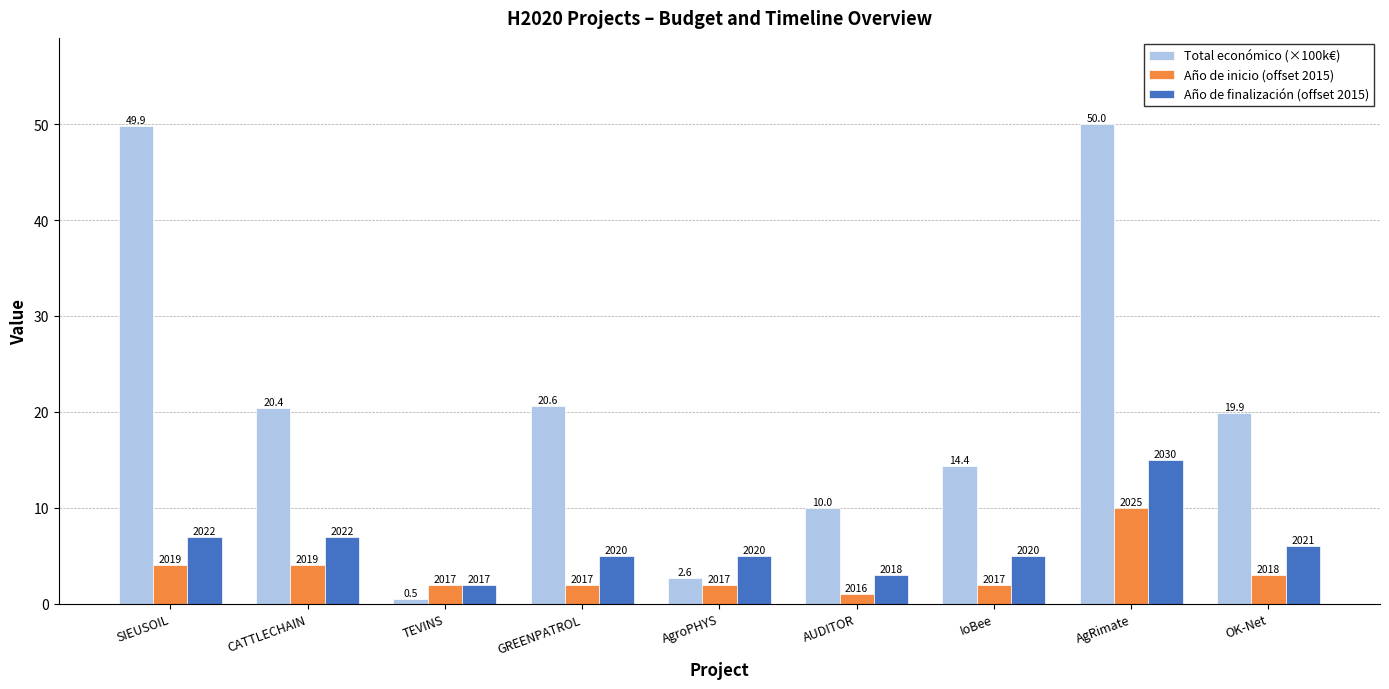

Are the bars grouped side by side (vs. stacked)?

Yes